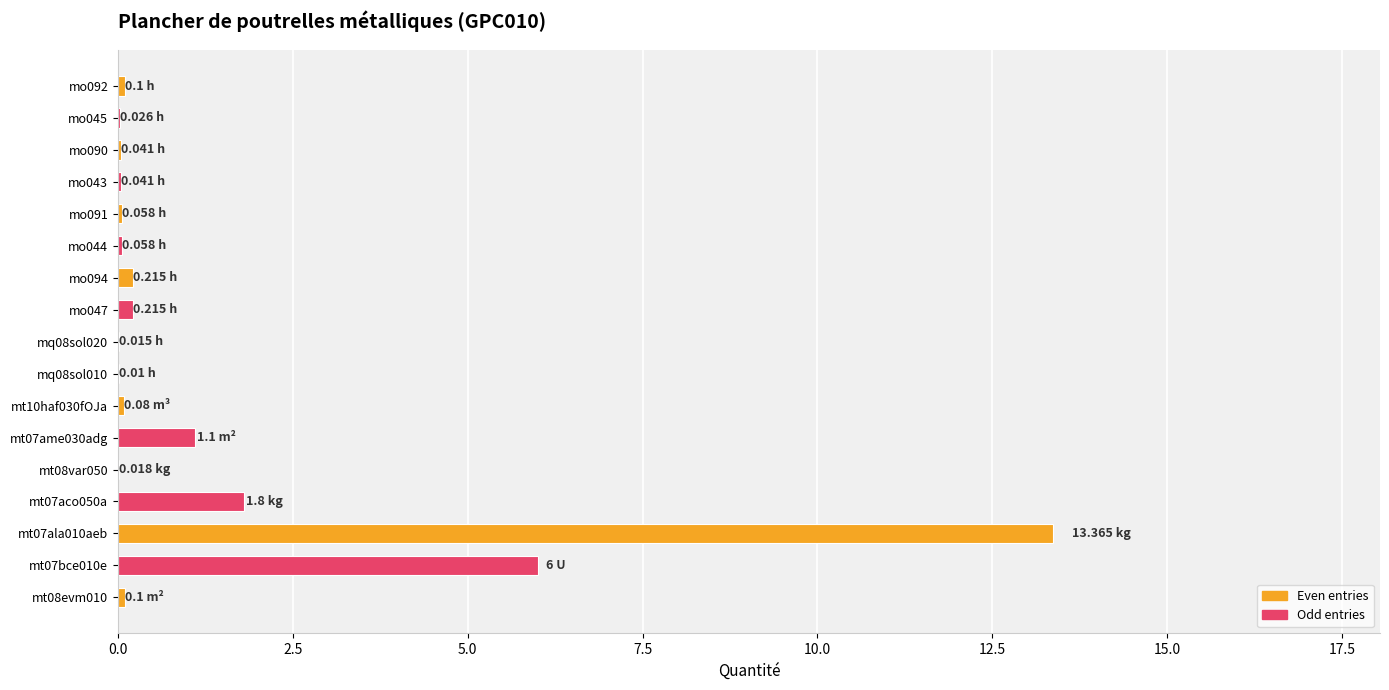

What is the sum of all values?

23.2